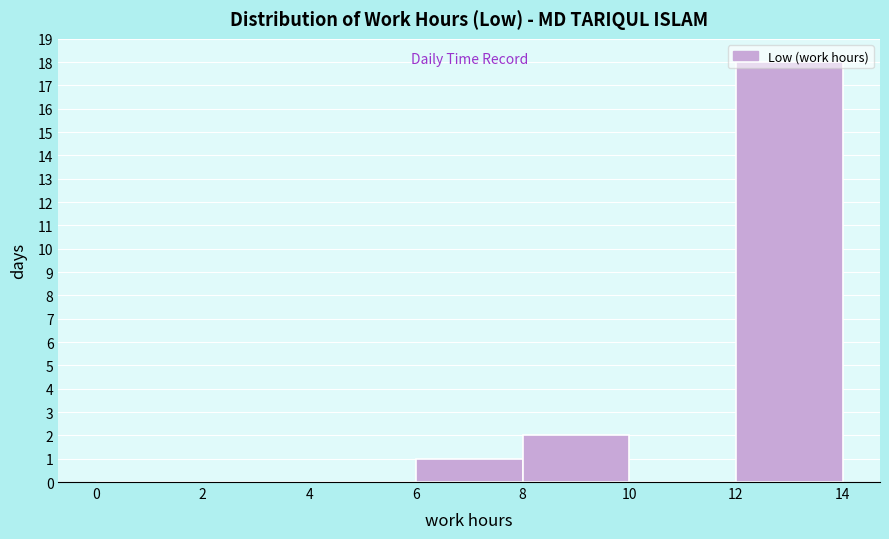

Reading left to right, list every bar in this chart as the range it spans on the x-axis followed by its height. The values are not printed on the chart, so give them approximately, as read against the axis.

0 to 2: 0
2 to 4: 0
4 to 6: 0
6 to 8: 1
8 to 10: 2
10 to 12: 0
12 to 14: 18